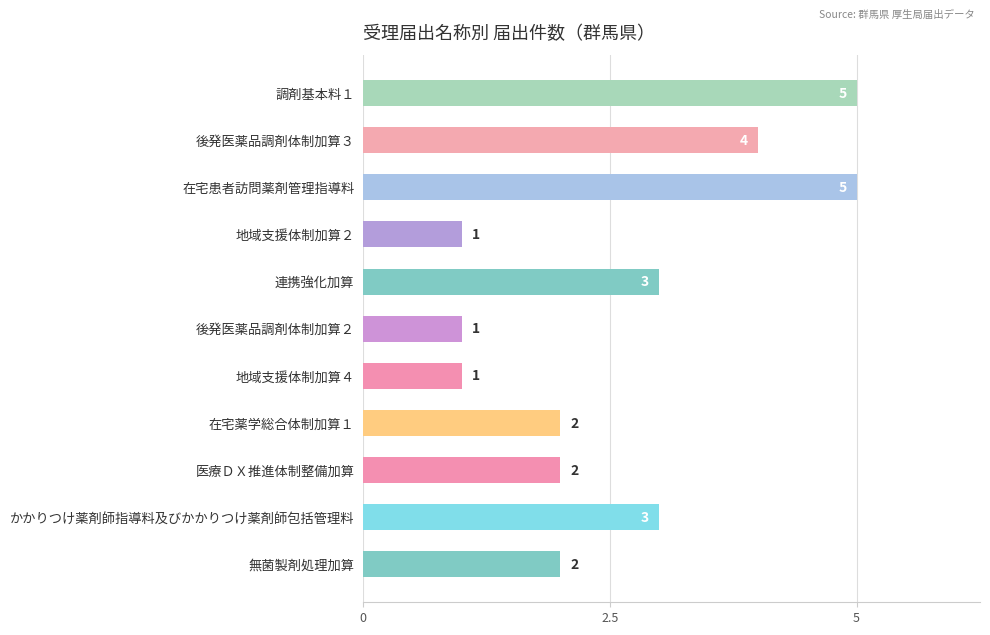

What is the label of the 6th bar from the top?

後発医薬品調剤体制加算２